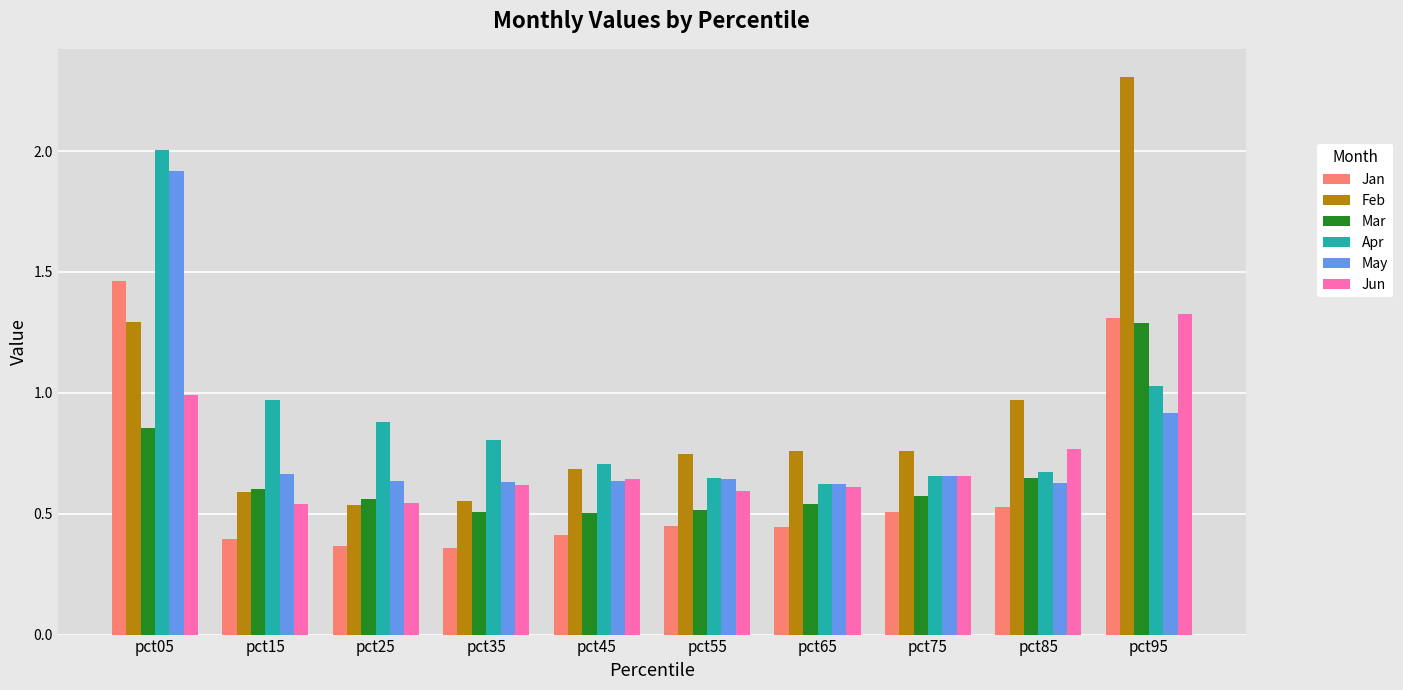

What is the sum of the Mar values at pct55 and pct95?

1.8